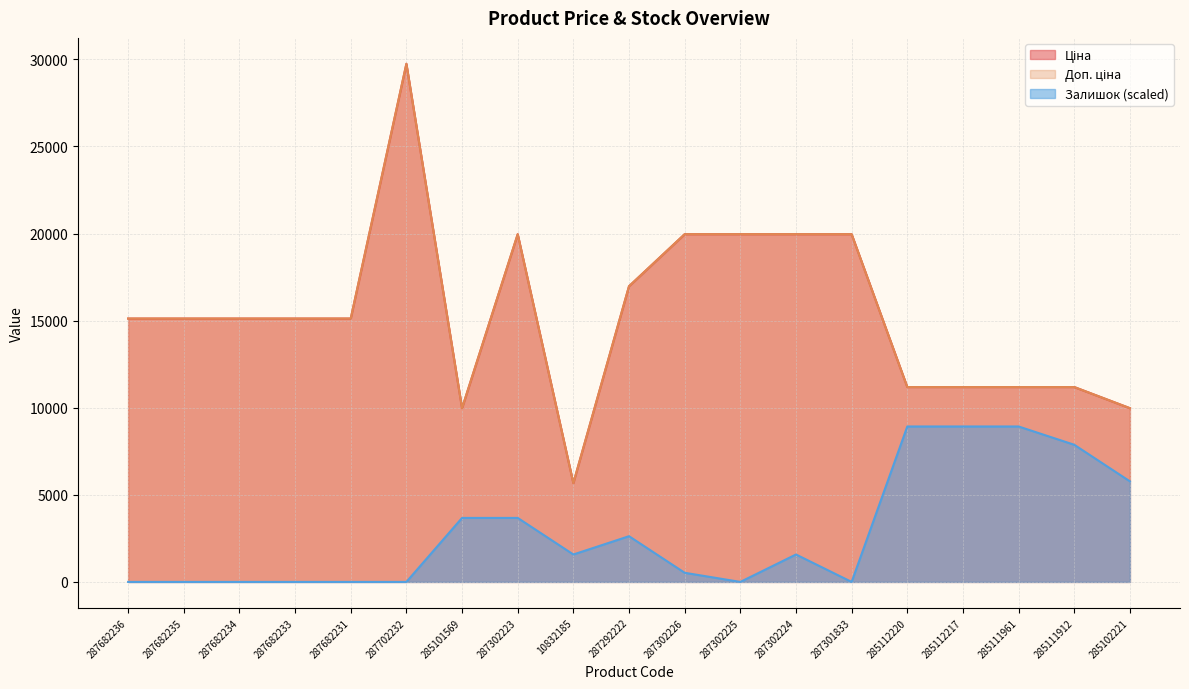

Reading left to right, extract all data points from this chart.

Ціна: 287682236=15120.0	287682235=15120.0	287682234=15120.0	287682233=15120.0	287682231=15120.0	287702232=29747.2	285101569=9975.0	287302223=19964.2	10832185=5673.8	287292222=16976.3	287302226=19964.2	287302225=19964.2	287302224=19964.2	287301833=19964.2	285112220=11188.2	285112217=11188.2	285111961=11188.2	285111912=11188.2	285102221=9975.0
Доп. ціна: 287682236=15120.0	287682235=15120.0	287682234=15120.0	287682233=15120.0	287682231=15120.0	287702232=29747.2	285101569=9975.0	287302223=19964.2	10832185=5673.8	287292222=16976.3	287302226=19964.2	287302225=19964.2	287302224=19964.2	287301833=19964.2	285112220=11188.2	285112217=11188.2	285111961=11188.2	285111912=11188.2	285102221=9975.0
Залишок: 287682236=0.0	287682235=0.0	287682234=0.0	287682233=0.0	287682231=0.0	287702232=0.0	285101569=3674.7	287302223=3674.7	10832185=1574.9	287292222=2624.8	287302226=525.0	287302225=0.0	287302224=1574.9	287301833=0.0	285112220=8924.2	285112217=8924.2	285111961=8924.2	285111912=7874.3	285102221=5774.5